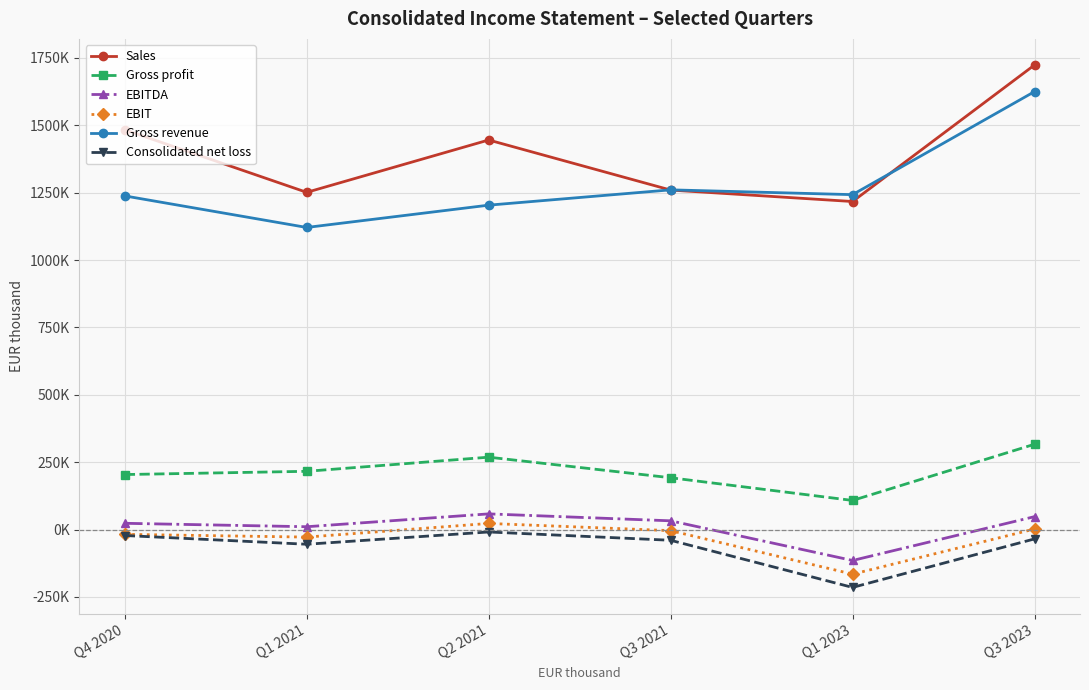

Which series has the largest total across all categories?

Sales